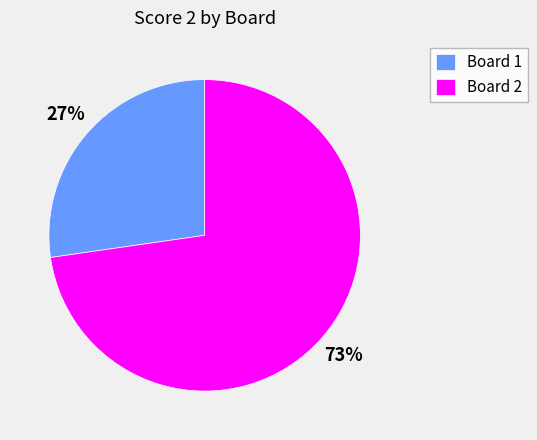

Between Board 2 and Board 1, which is larger?

Board 2